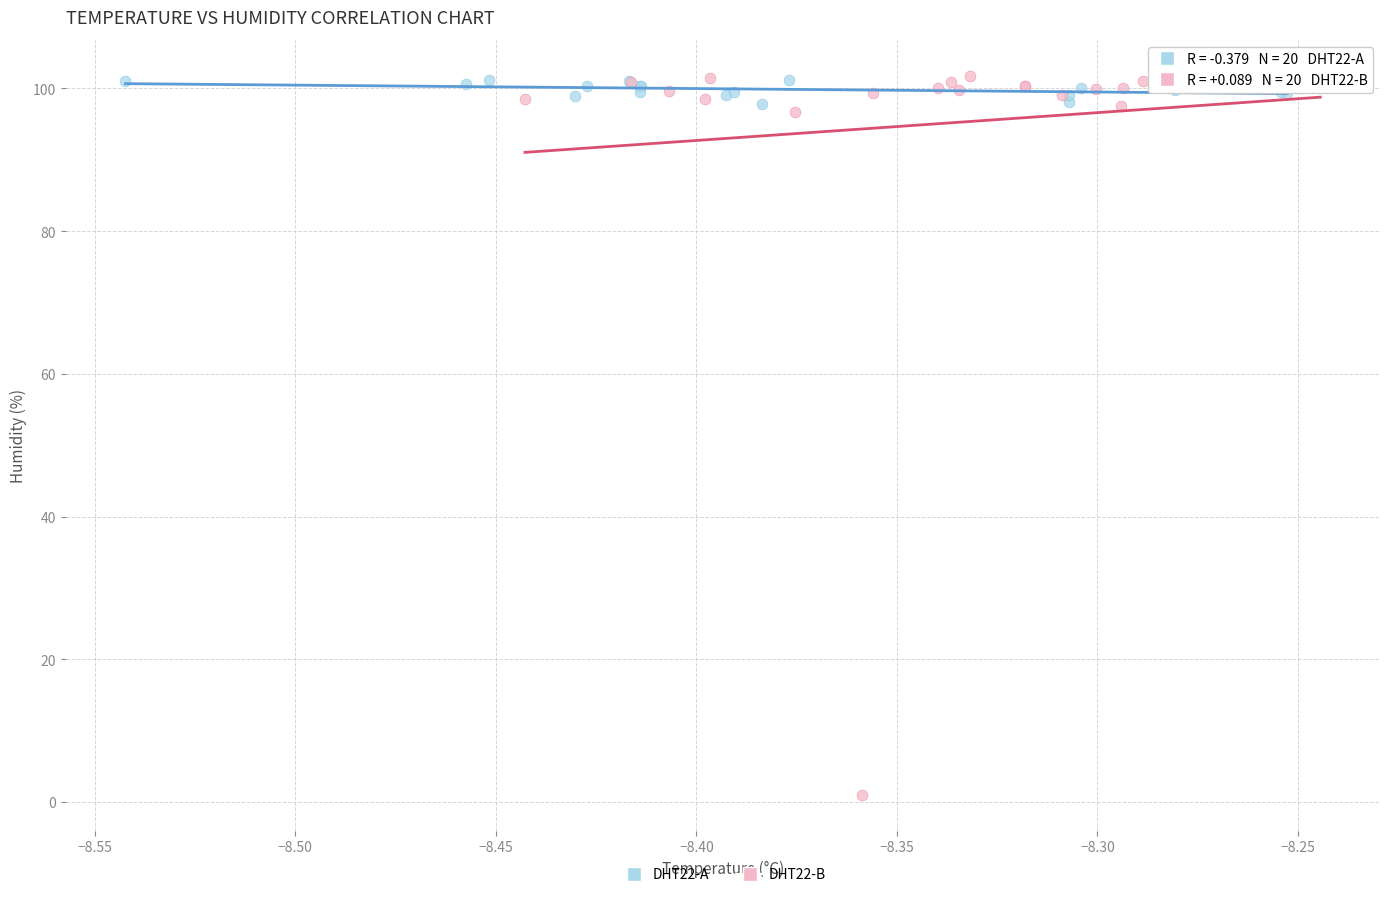

Which series reaches the minimum Y coordinate?

DHT22-B